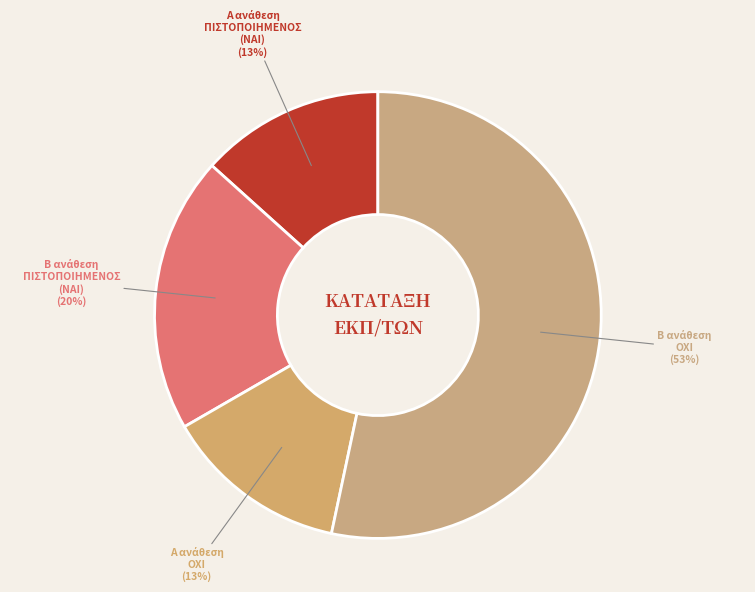

To the nearest percent, what is the average slice percentage?

25%